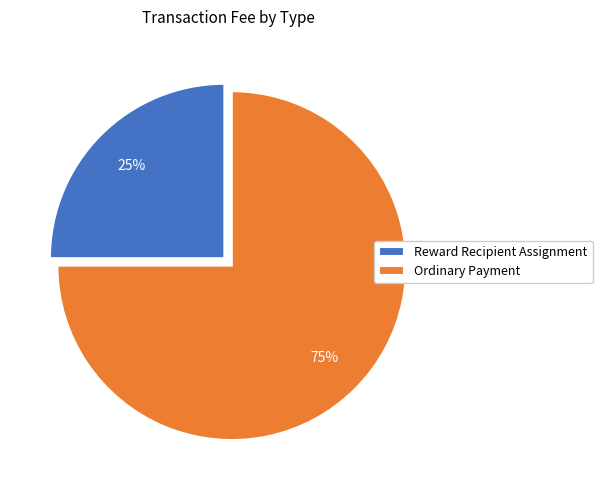

Do Ordinary Payment and Reward Recipient Assignment together represent more than half of the pie?

Yes